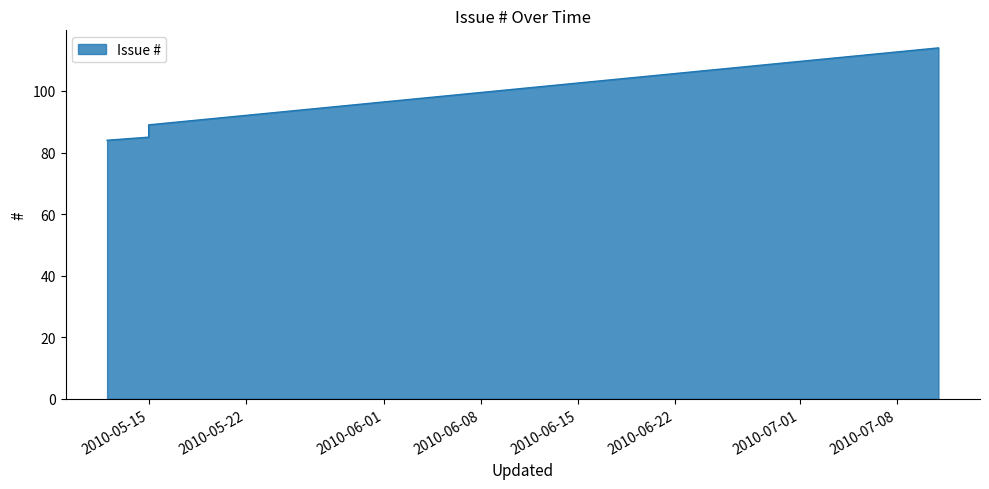

What is the label of the 2nd point from the right?

2010-05-15